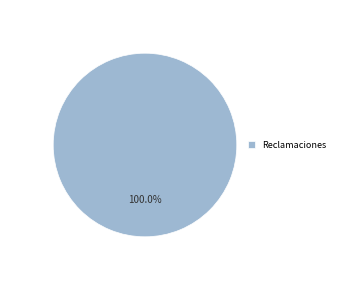

How many slices are in this pie chart?

1